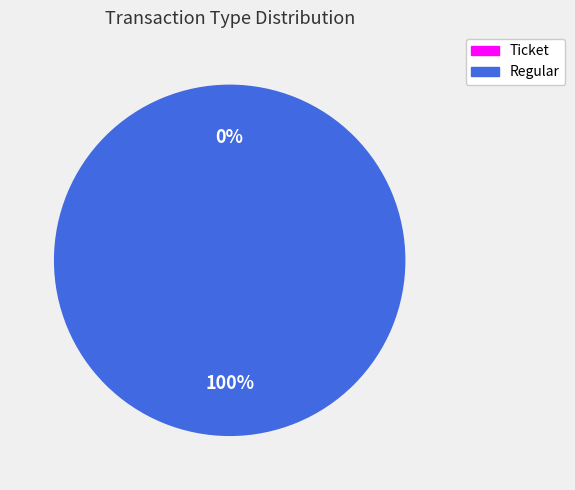

Rank the categories by value from lowest to highest.

Ticket, Regular